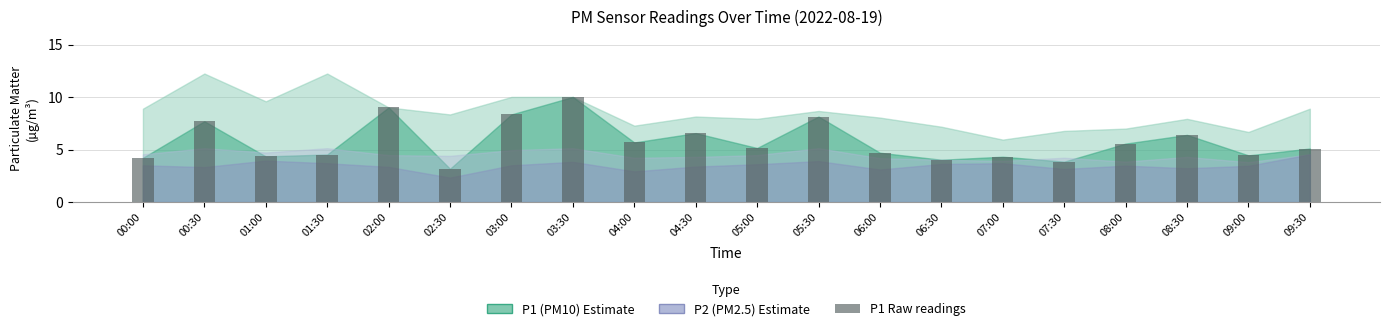

What is the sum of all values?

115.3